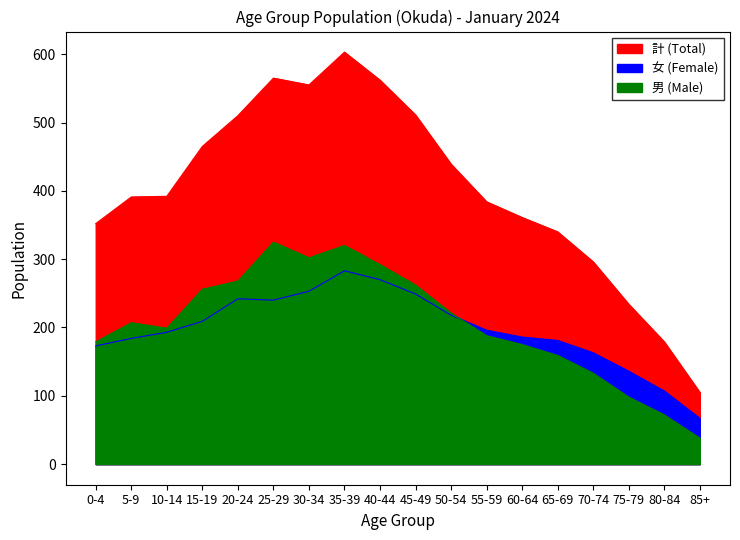

What is the label of the 8th point from the left?

35-39